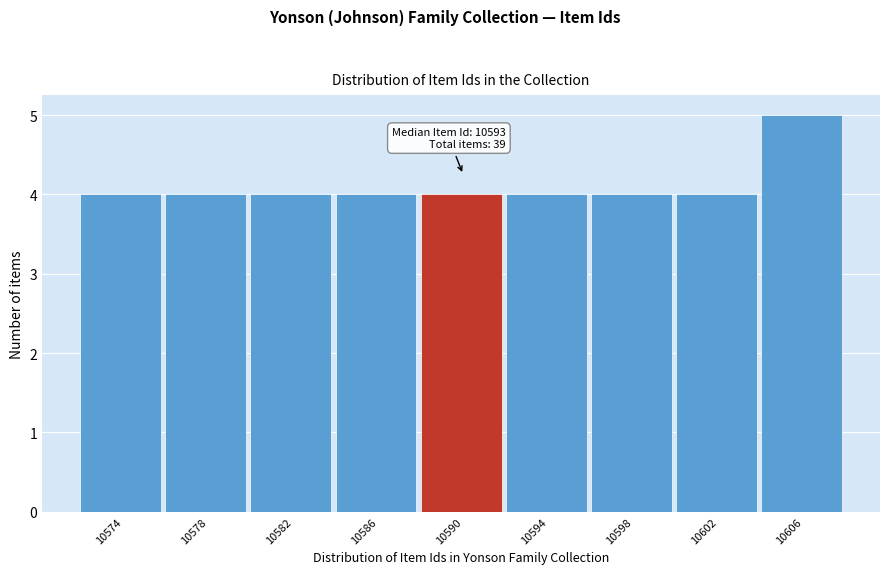

Reading left to right, what are all the values shown in this chart?

4	4	4	4	4	4	4	4	5